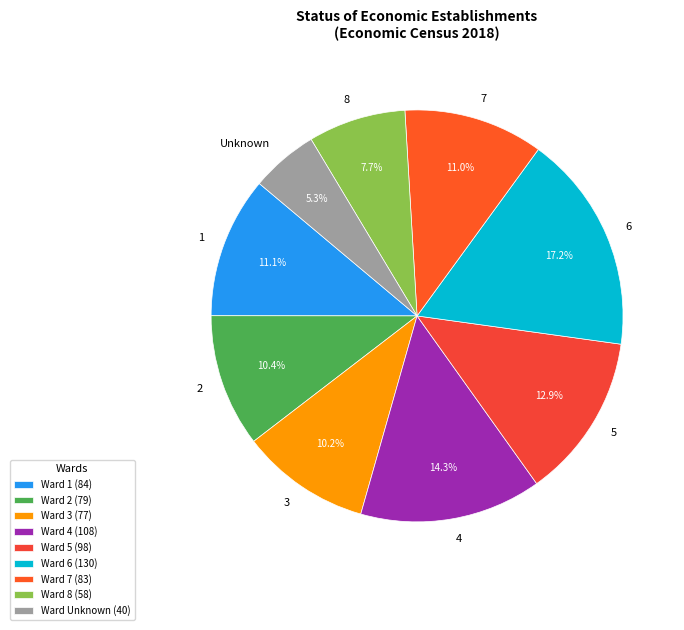

Count the number of slices in the pie.

9